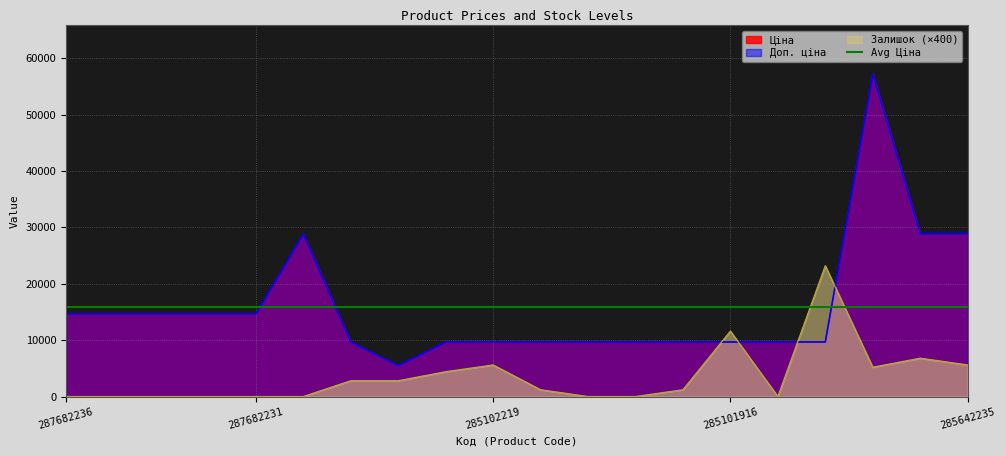

What is the difference between the maximum and minimum values in the Доп. ціна series?

51738.2